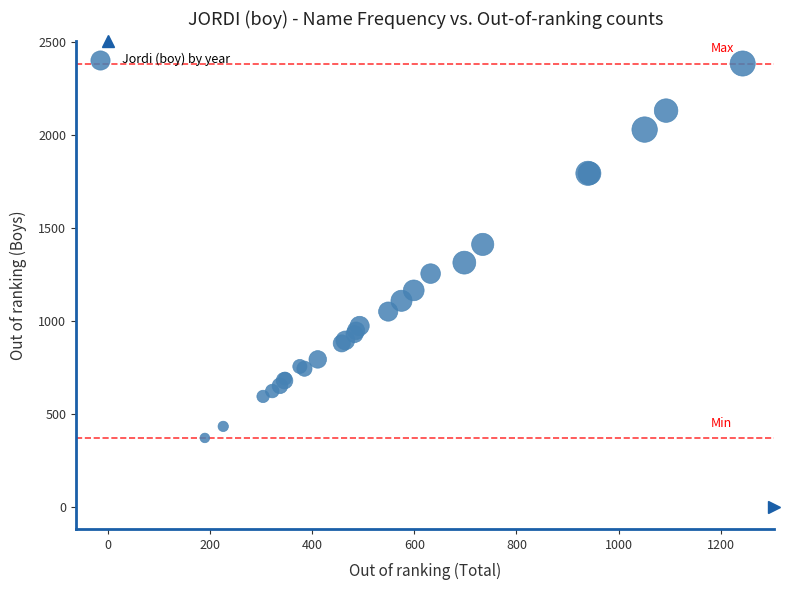

What Y value in the scatter plot is closest to 1376?

1410